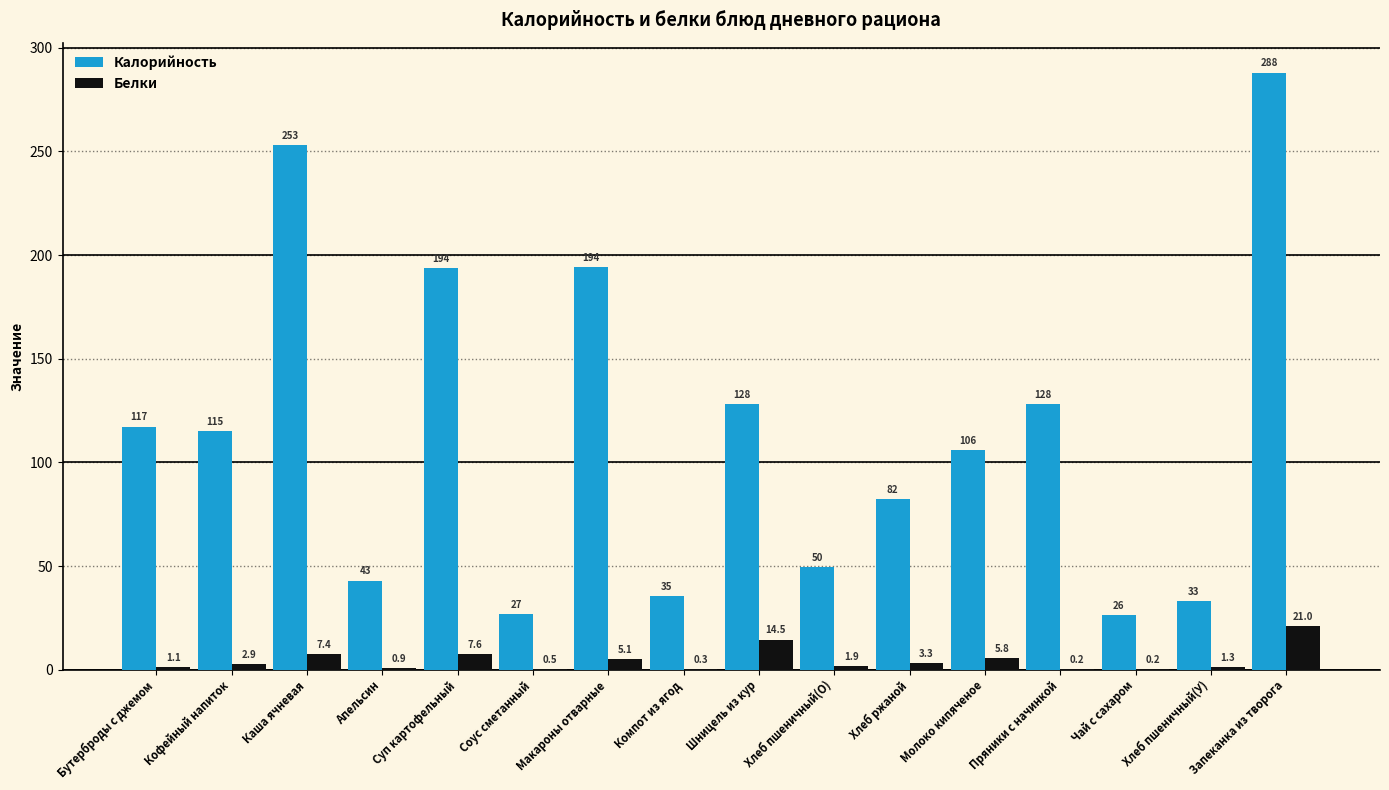

What is the sum of all Белки values?

74.1